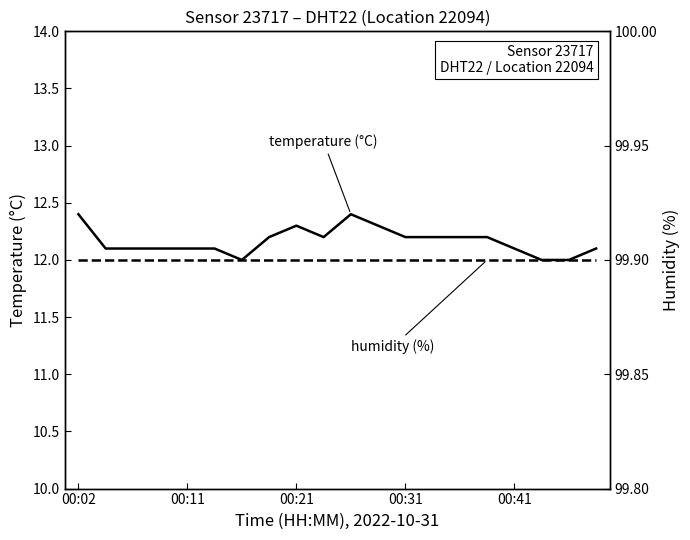

Between 7 and 12, which is larger?

7